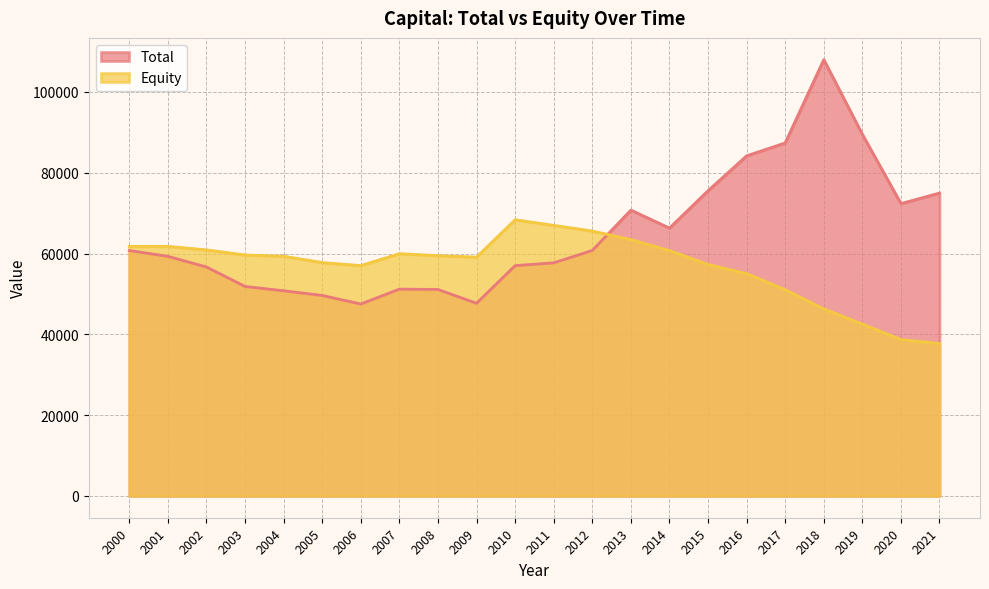

How many lines are shown in the chart?

2